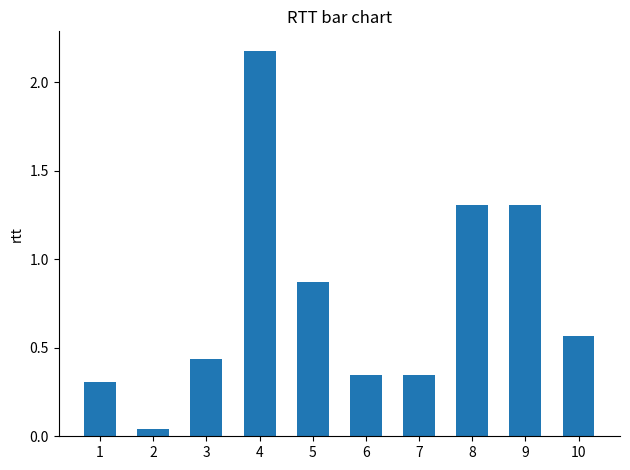

What is the value of the 8th bar from the left?

1.3